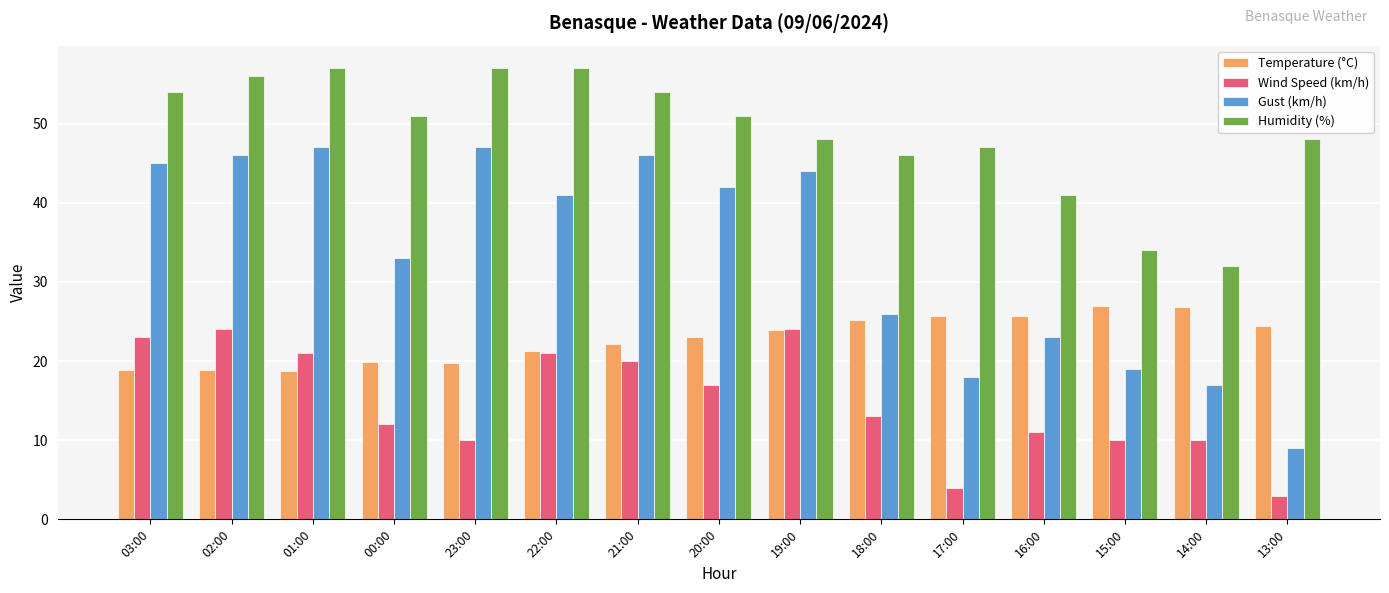

What is the difference between the Humidity (%) values at 23:00 and 18:00?

11.0